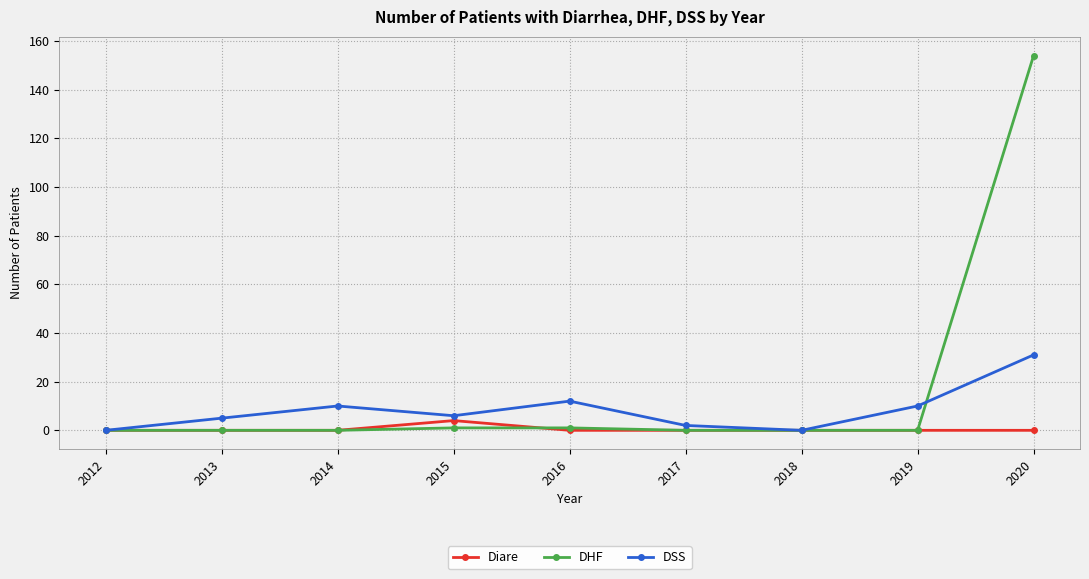

What is the total value across all series at 2019?

10